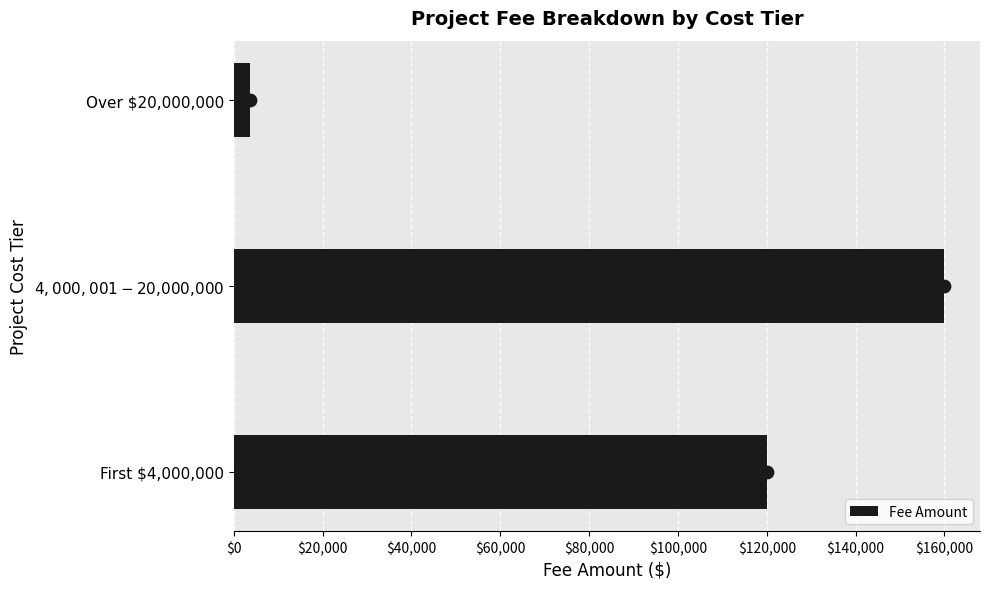

What is the sum of all Fee Amount values?

283750